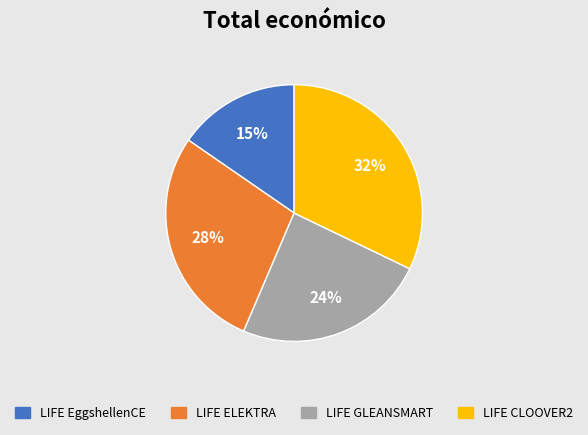

Count the number of slices in the pie.

4